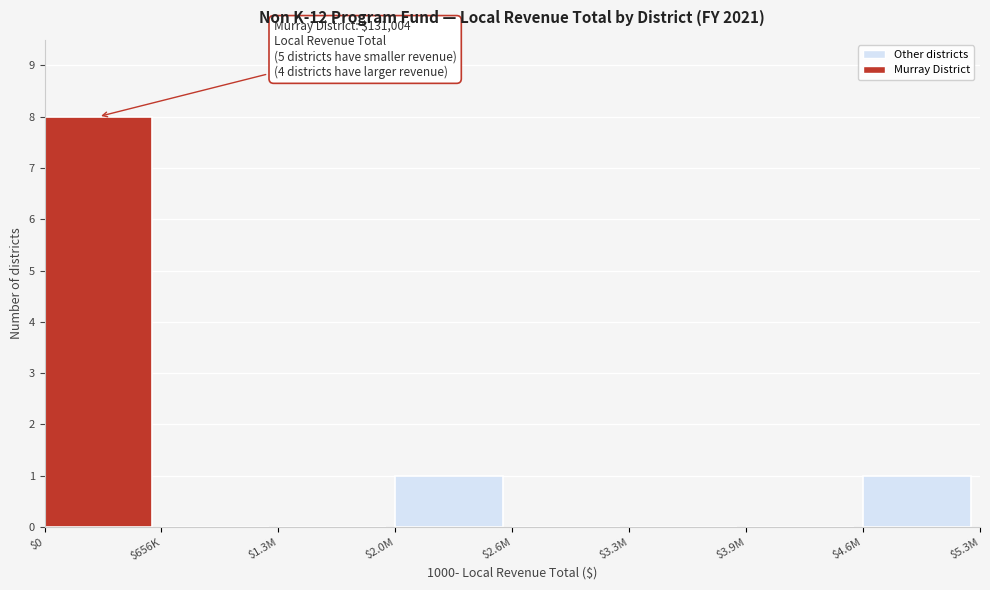

At which category does the chart reach its peak across all series?

$0